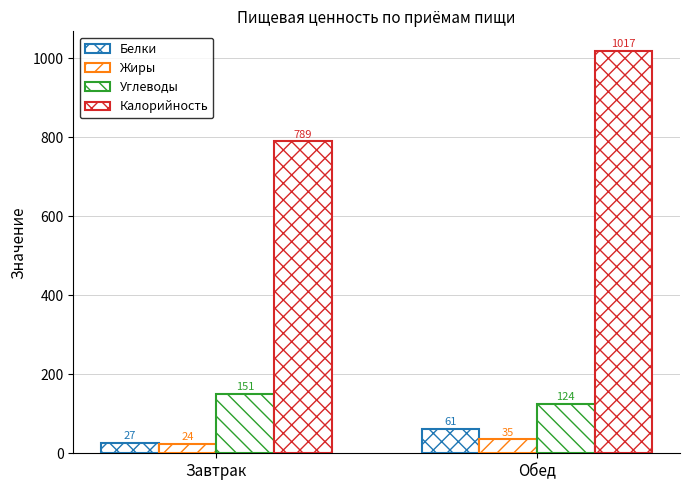

Reading left to right, what are all the values shown in this chart?

Белки: 26.6	60.6
Жиры: 23.6	34.9
Углеводы: 150.7	123.8
Калорийность: 789.3	1017.3